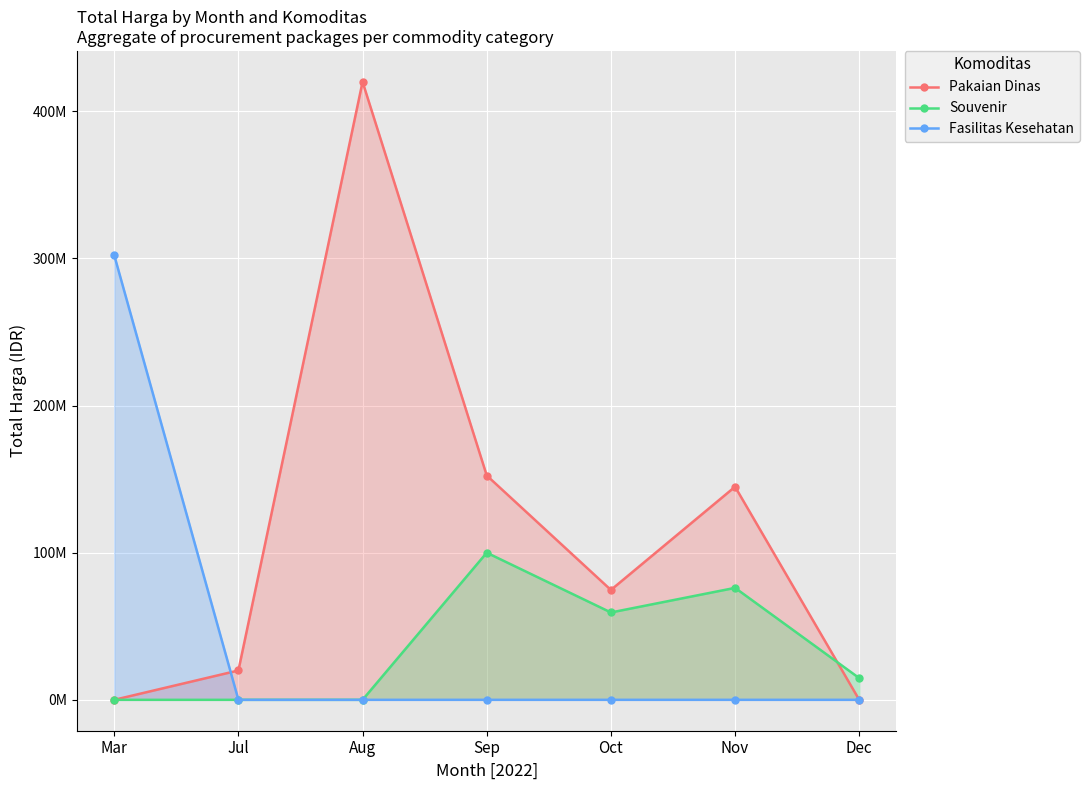

The value of Pakaian Dinas at Oct is 74678000. True or false?

True